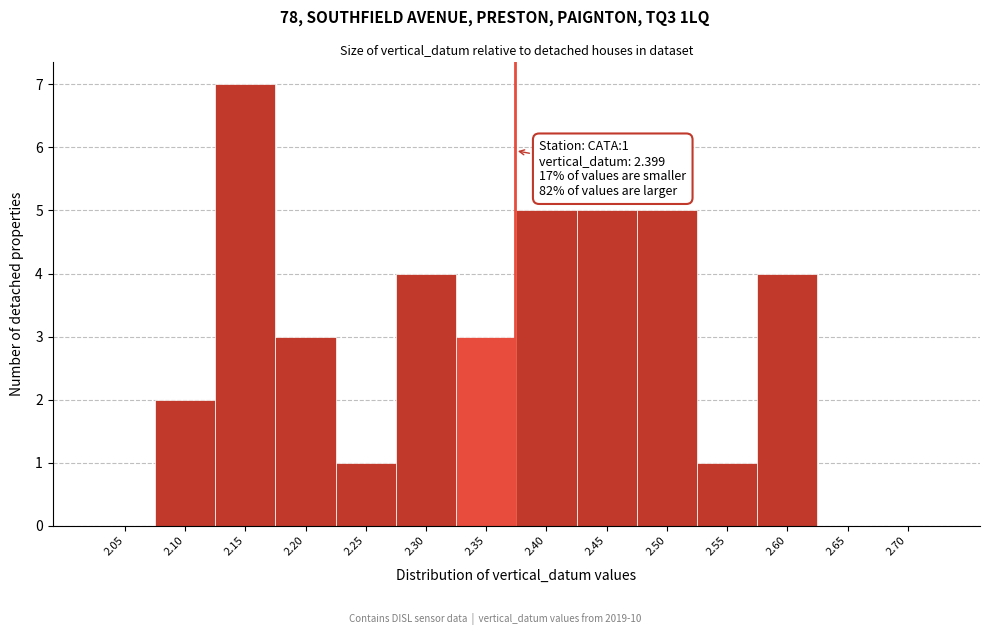

Reading right to left, what are all the values shown in this chart?

2.70=0	2.65=0	2.60=4	2.55=1	2.50=5	2.45=5	2.40=5	2.35=3	2.30=4	2.25=1	2.20=3	2.15=7	2.10=2	2.05=0